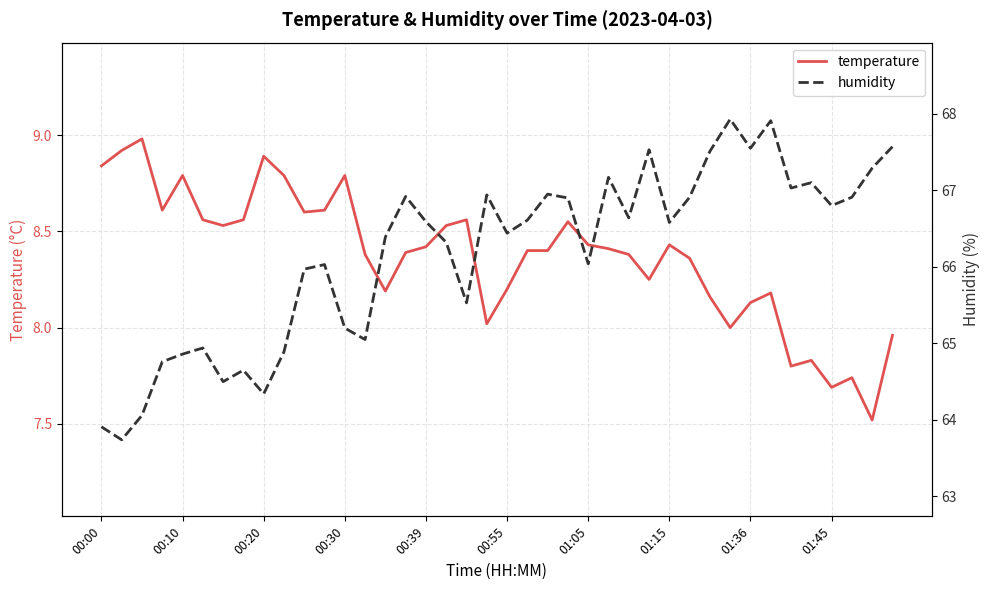

The temperature series shows 2.0 at 00:10. True or false?

False